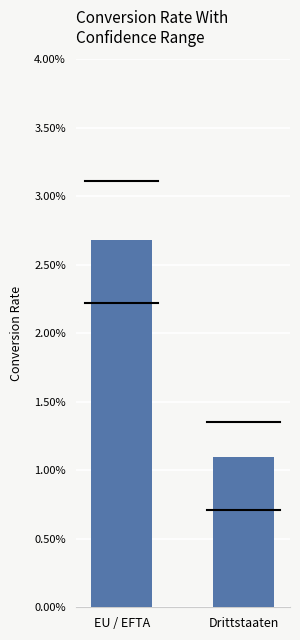

The chart shows a value of 69 at Drittstaaten. True or false?

False